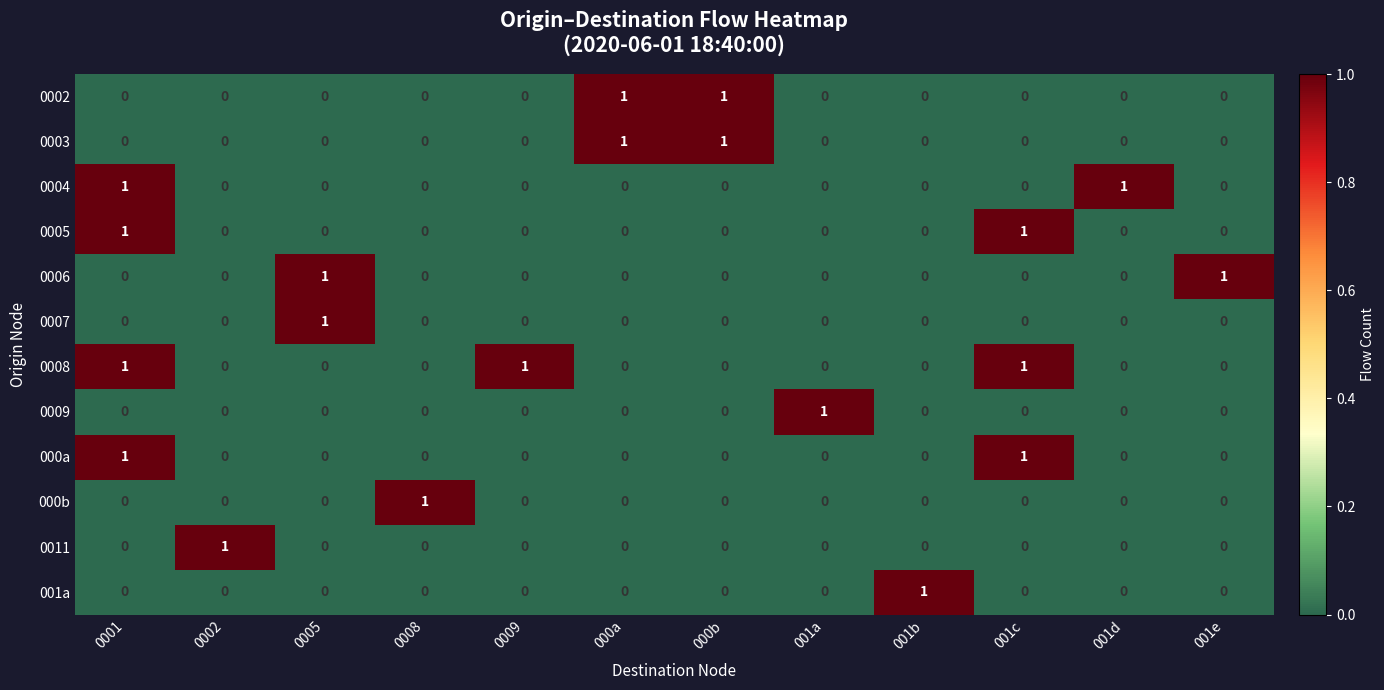

At how many categories does at least one series exceed 0?

12